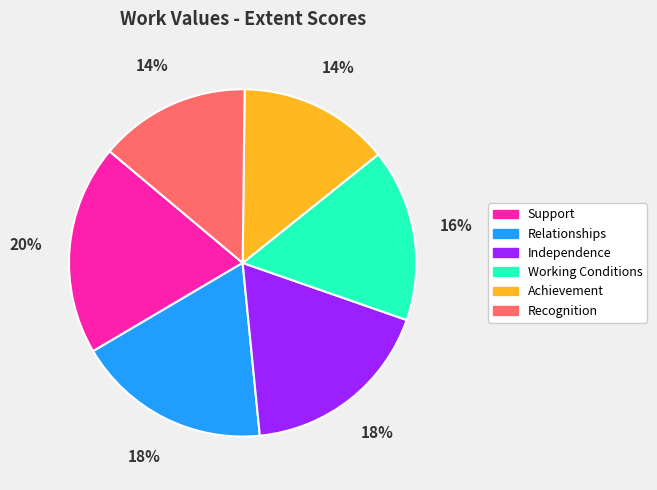

Is the sum of Relationships and Working Conditions greater than half?

No